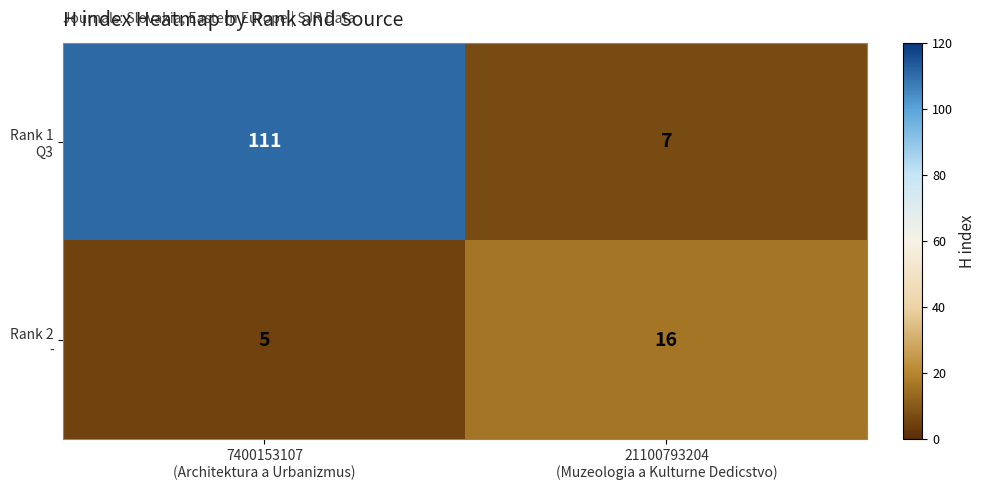

What is the greatest value displayed?

111